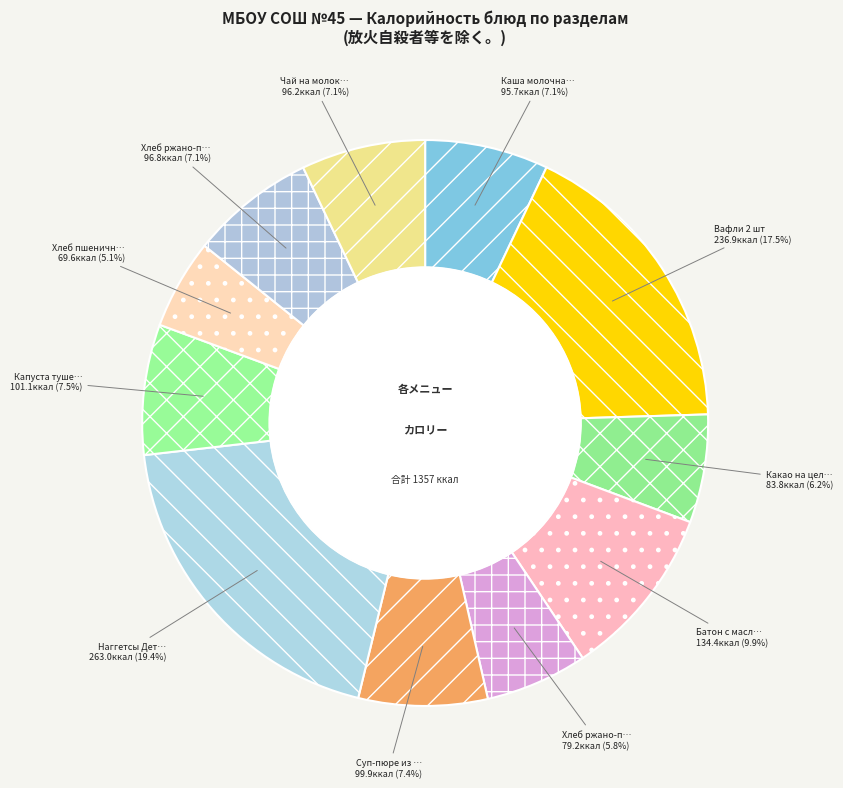

To the nearest percent, what is the average slice percentage?

9%